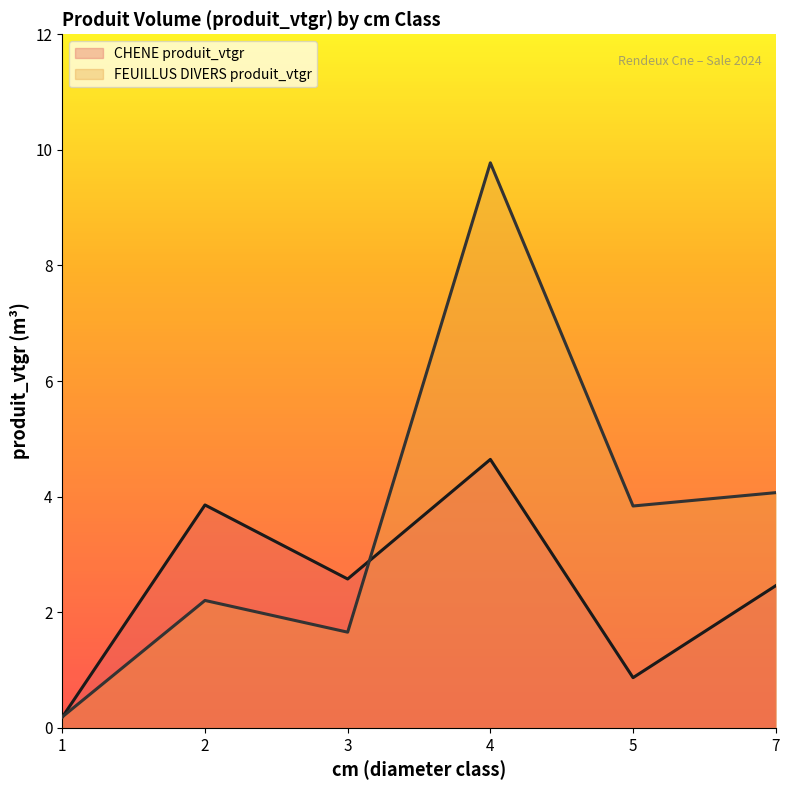

How many values in the CHENE produit_vtgr series exceed 2?

4